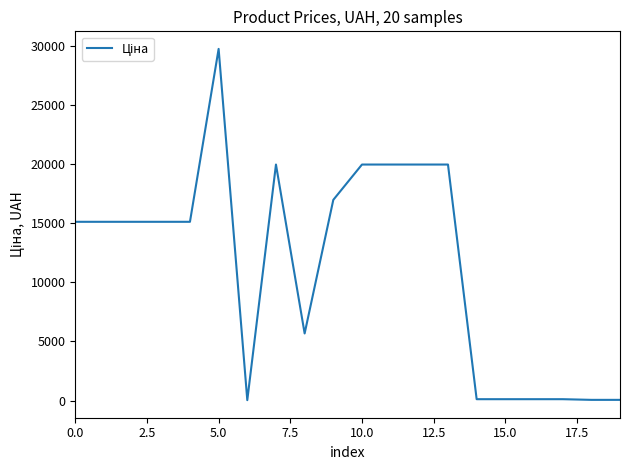

What is the difference between the maximum and minimum values?

29715.2